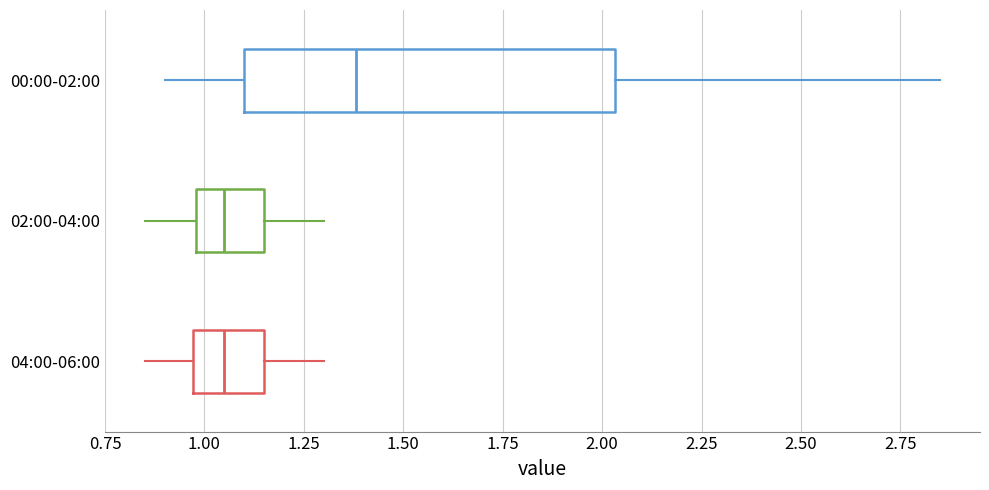

Comparing the boxes themselves (not the whiskers), which one is the widest?

00:00-02:00